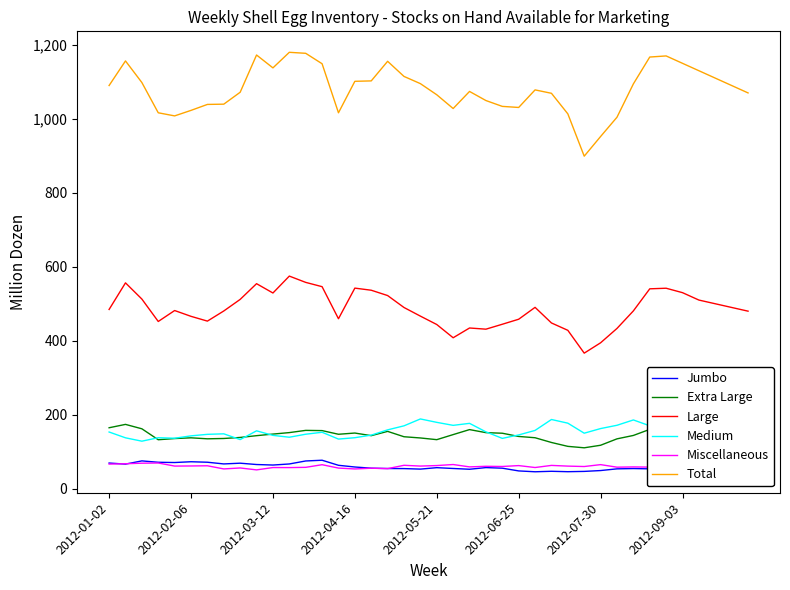

Which series has the largest total across all categories?

Total